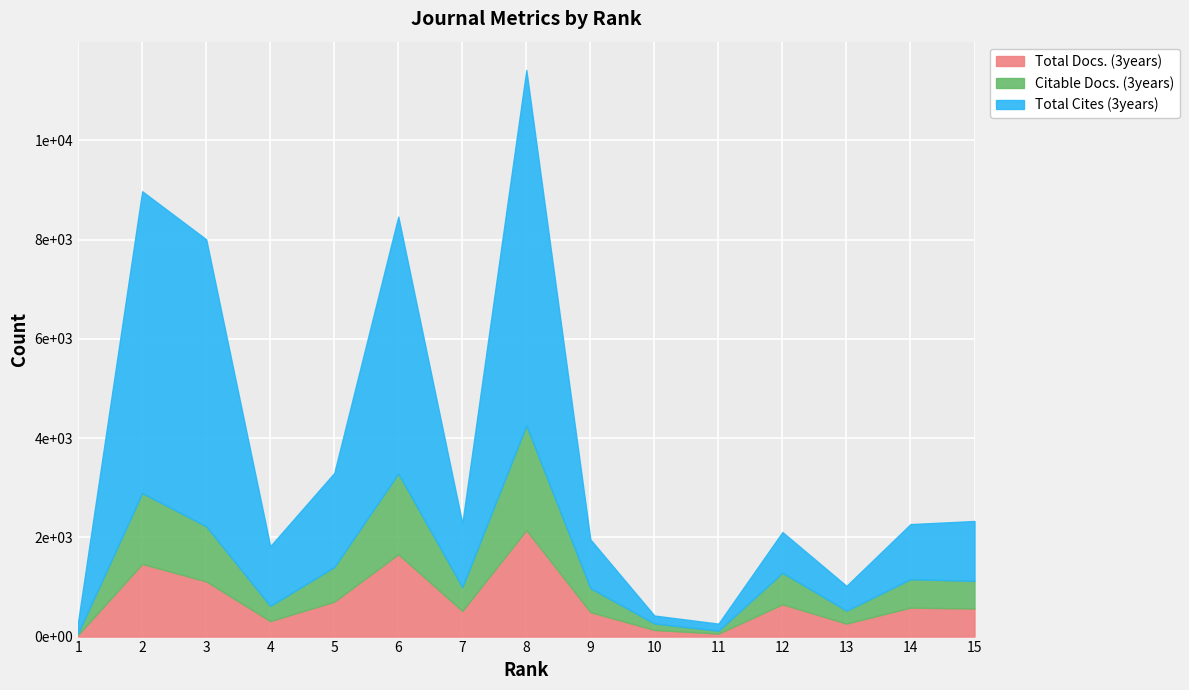

True or false: Total Docs. (3years) and Citable Docs. (3years) cross at least once.

False